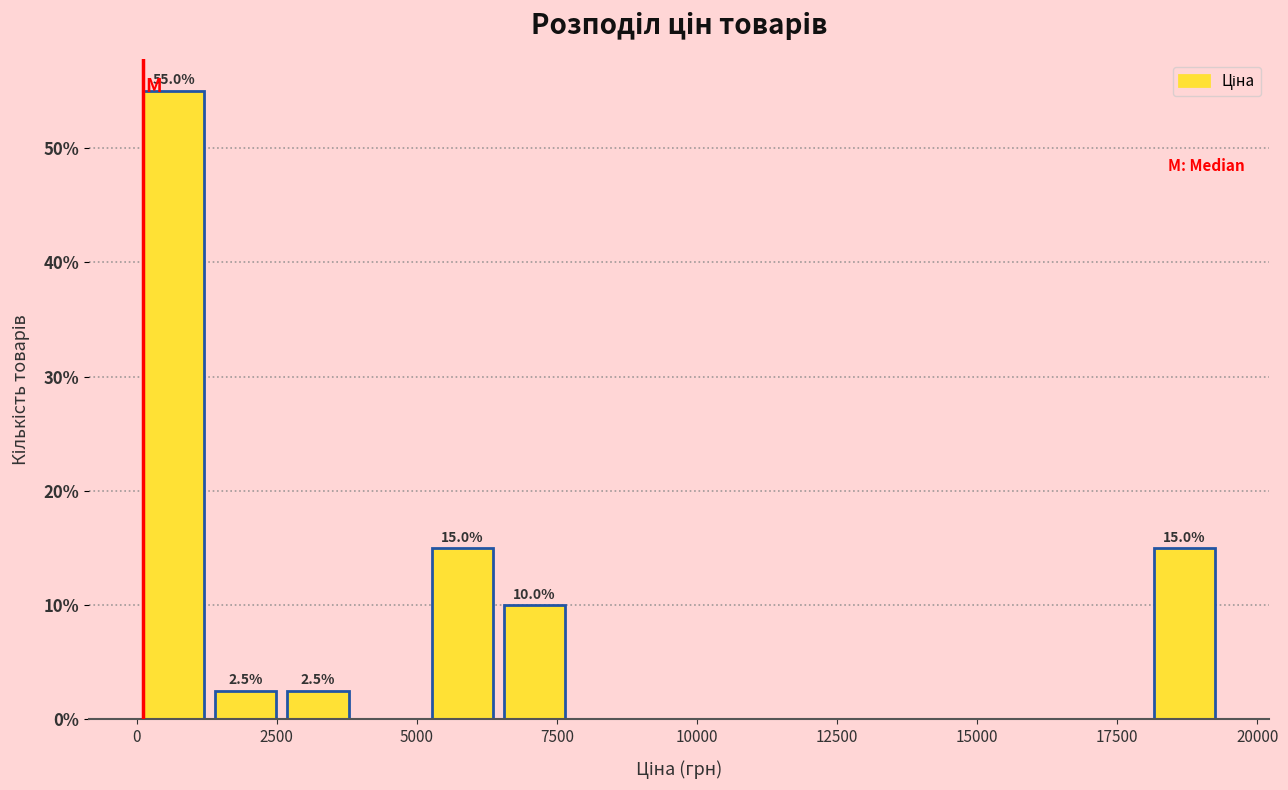

Read against the x-axis, roughly where is the centre of the tallest bar?

500